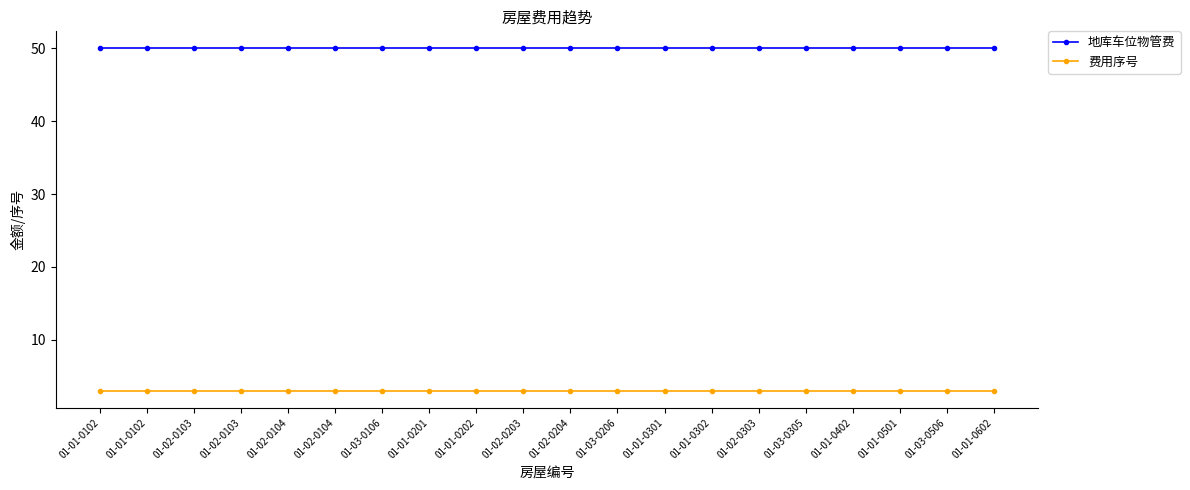

How many lines are shown in the chart?

2